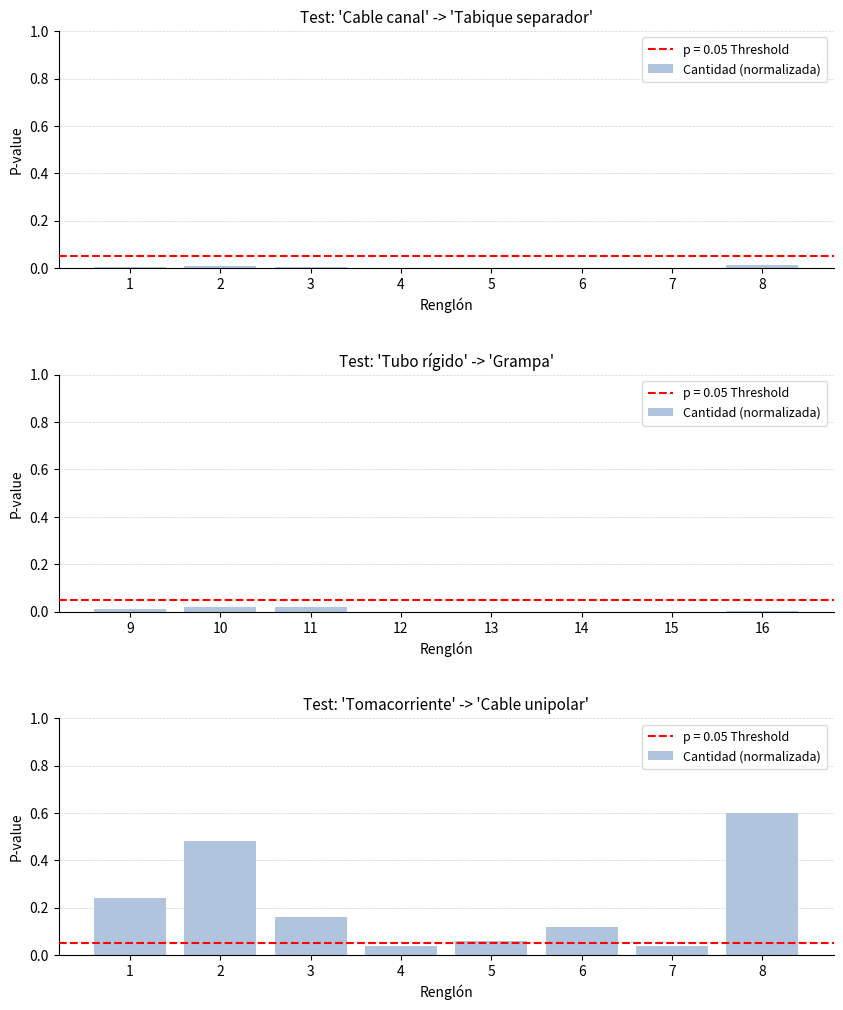

Which category has the lowest value across all series?

4